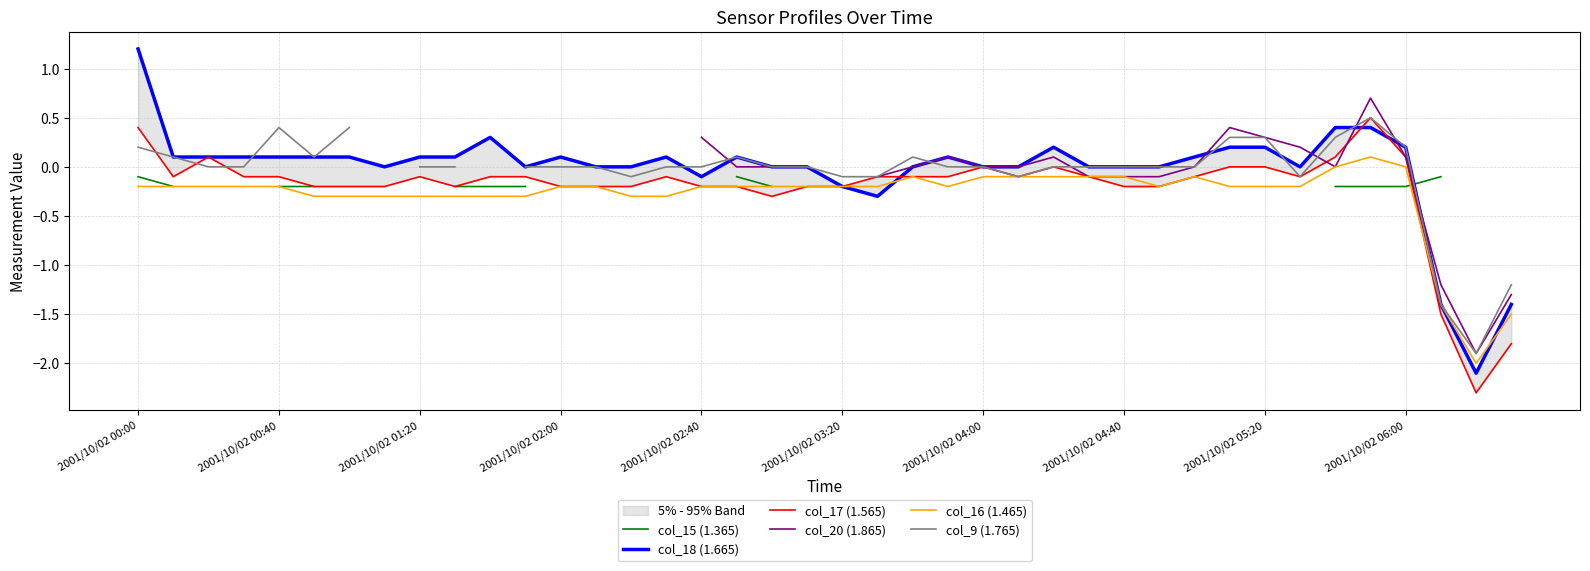

True or false: col_9 (1.765) and col_17 (1.565) intersect in this chart.

True